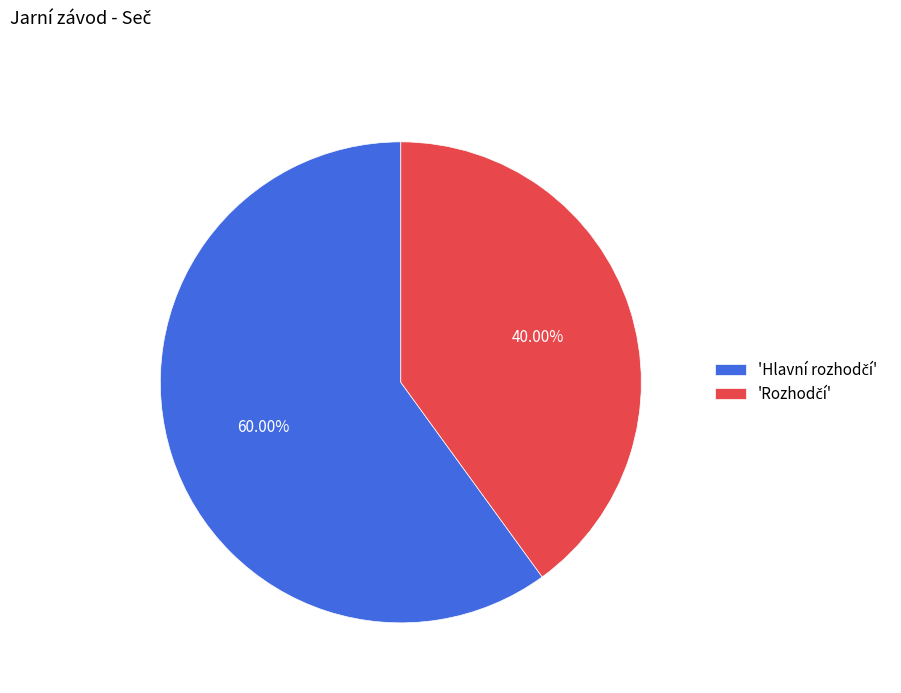

Is there a majority slice in this chart?

Yes